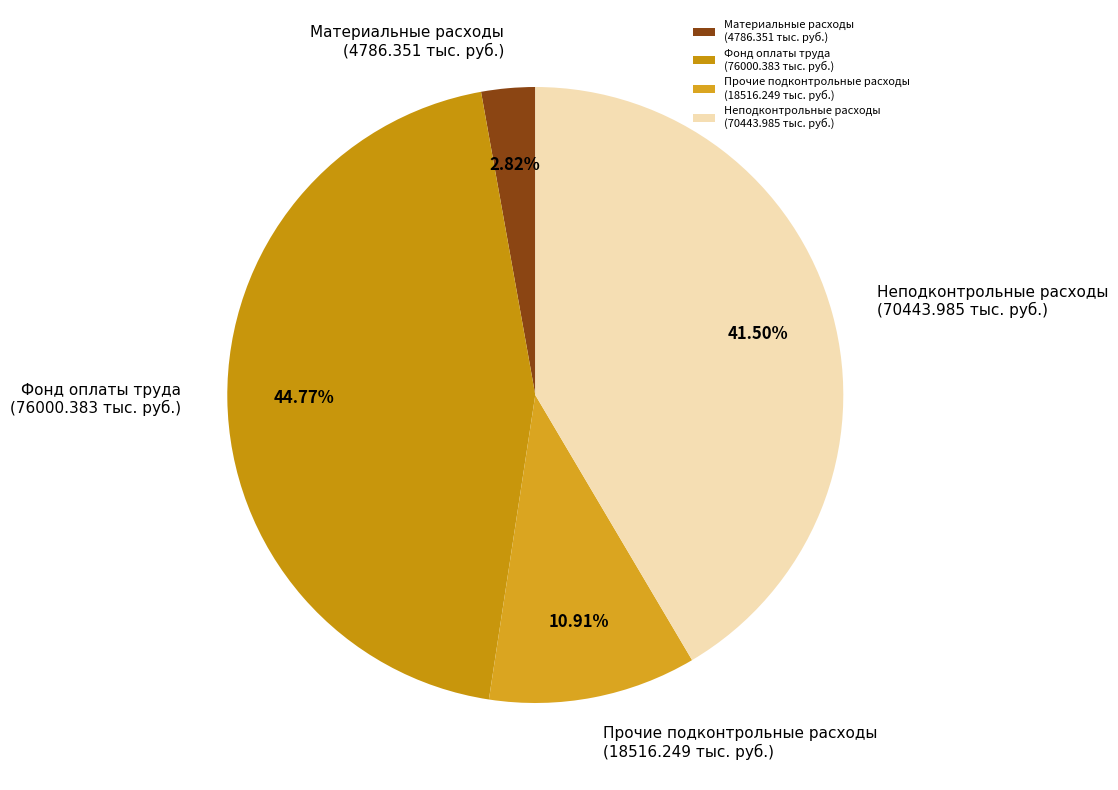

Combined, do Прочие подконтрольные расходы (18516.249 тыс. руб.) and Неподконтрольные расходы (70443.985 тыс. руб.) account for over 50%?

Yes